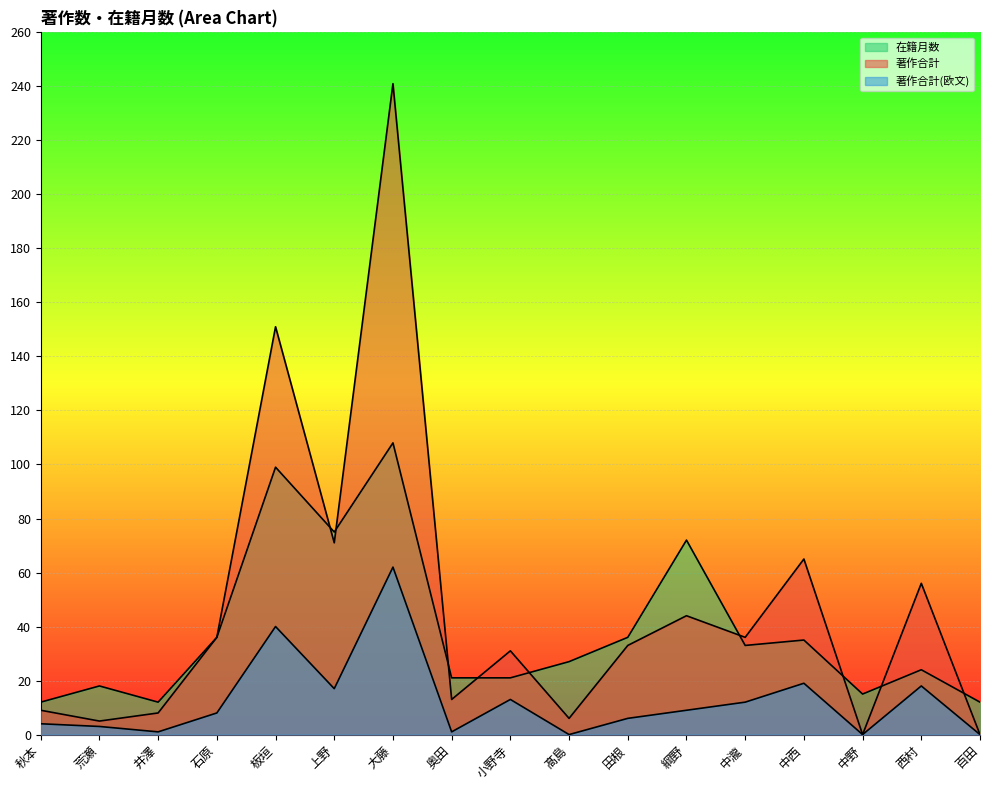

True or false: 在籍月数 and 著作合計(欧文) intersect in this chart.

False